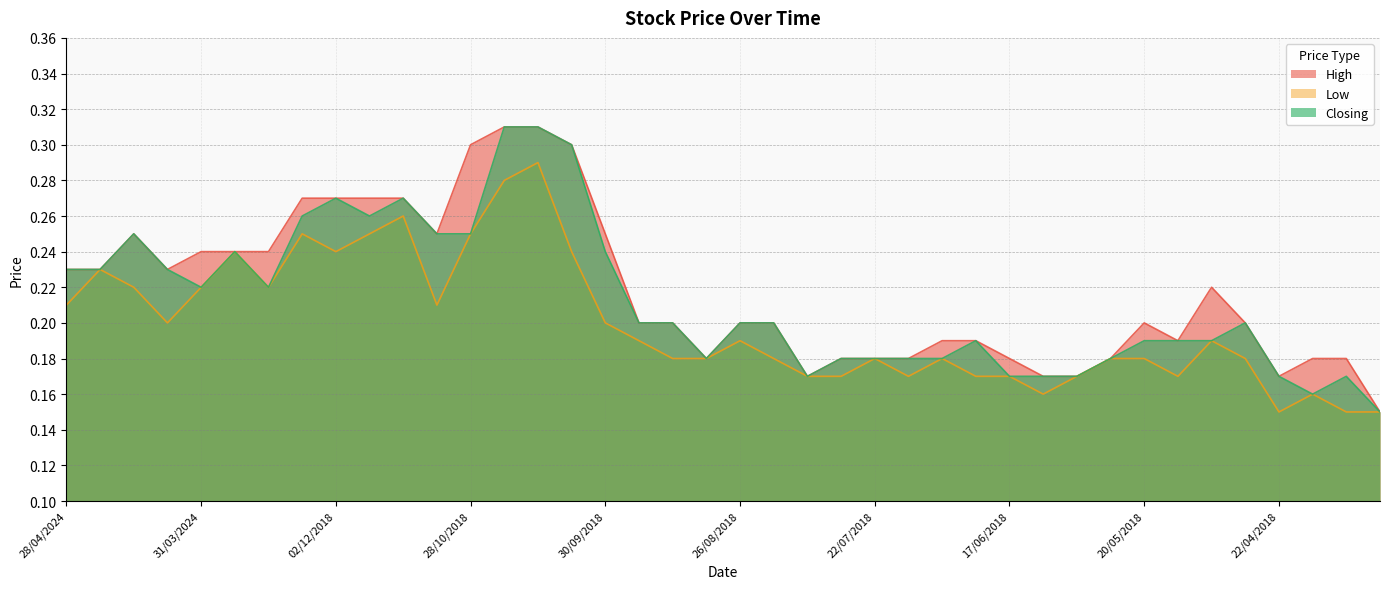

Which series has the widest spread of values?

High